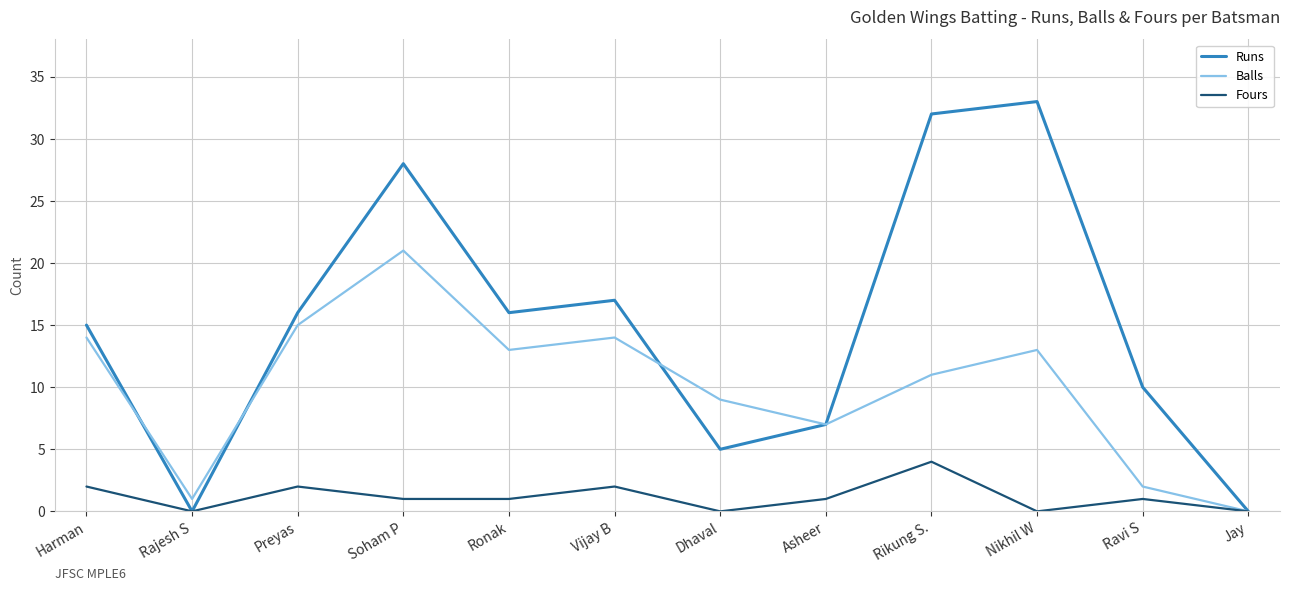

Is the value of Balls at Soham P greater than the value of Fours at Vijay B?

Yes